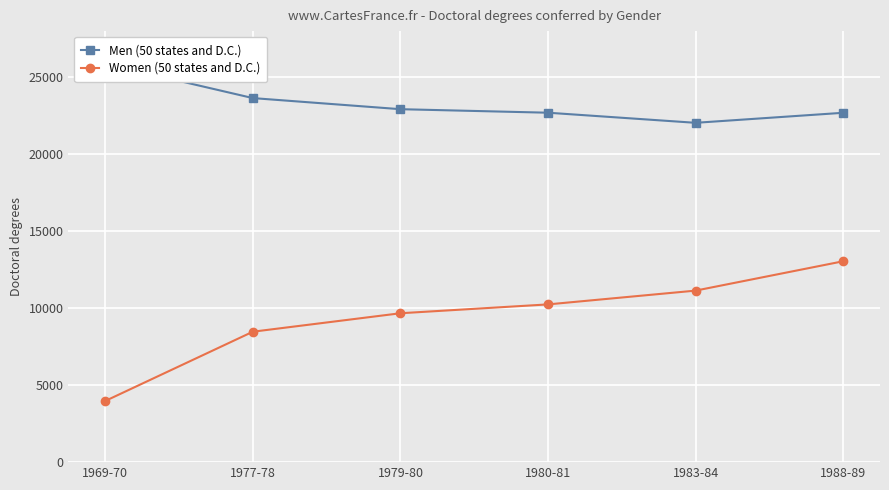

At which label does Men (50 states and D.C.) reach its peak?

1969-70